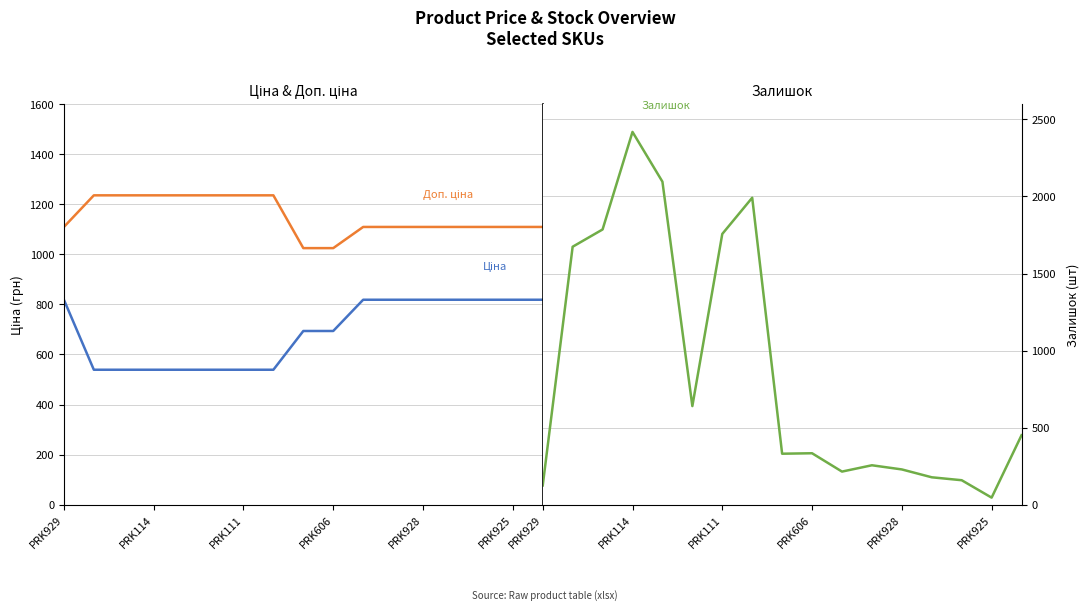

After their last crossing, which series has the higher values: Доп. ціна or Залишок?

Доп. ціна